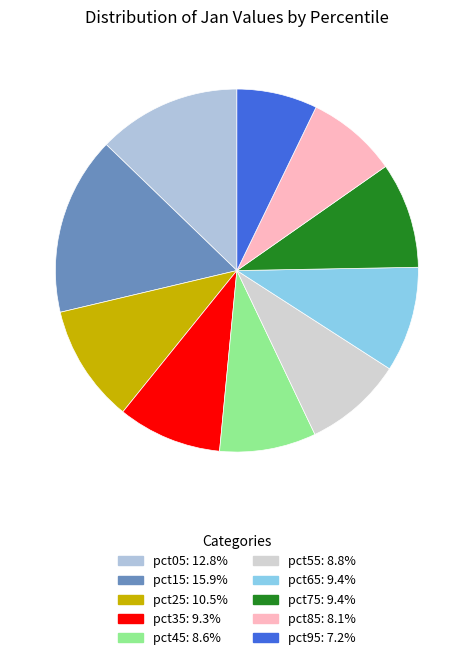

How many slices are in this pie chart?

10